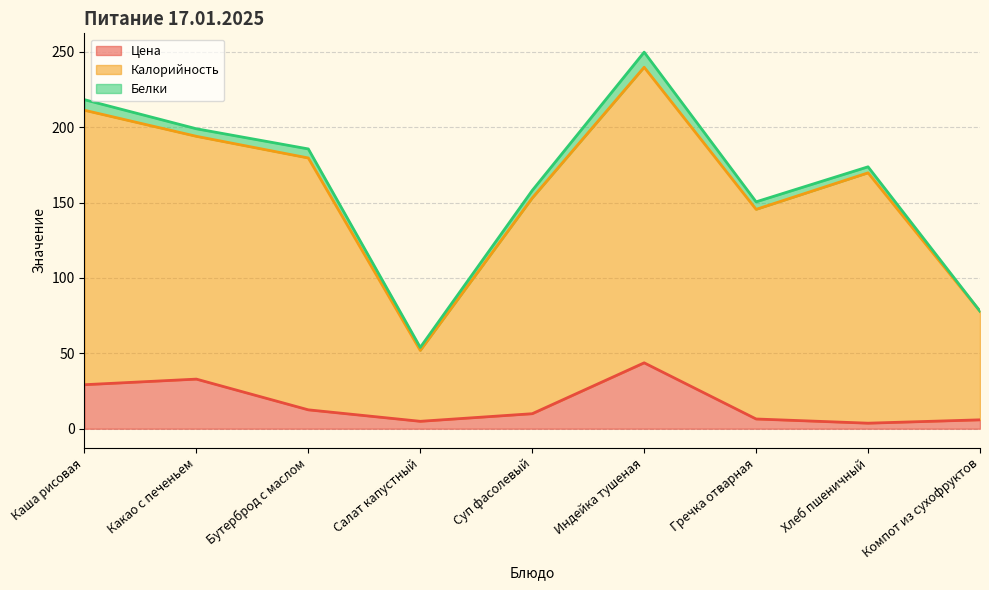

Is it true that Цена equals 32.9 at Какао с печеньем?

True